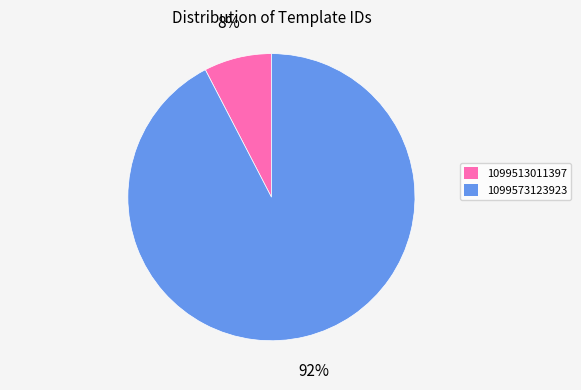

Do 1099513011397 and 1099573123923 together represent more than half of the pie?

Yes